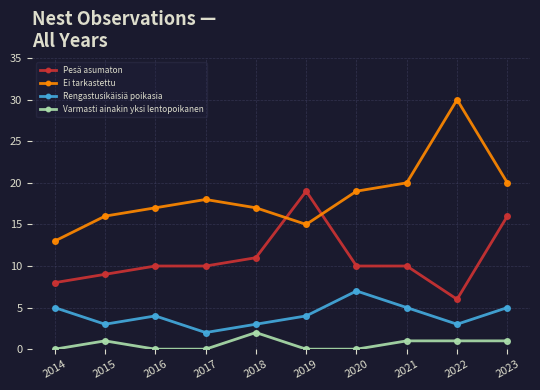

How many data points in Ei tarkastettu are less than 18?

5